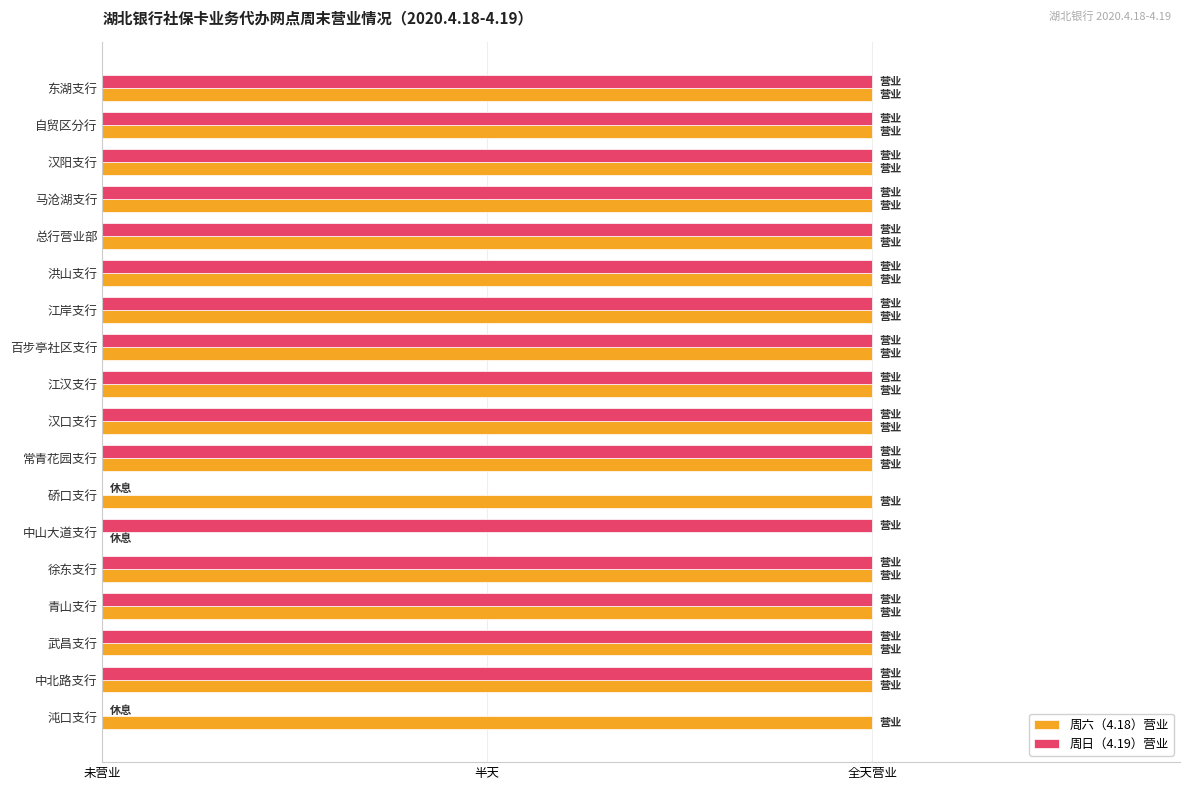

Which series has the largest total across all categories?

周六（4.18）营业